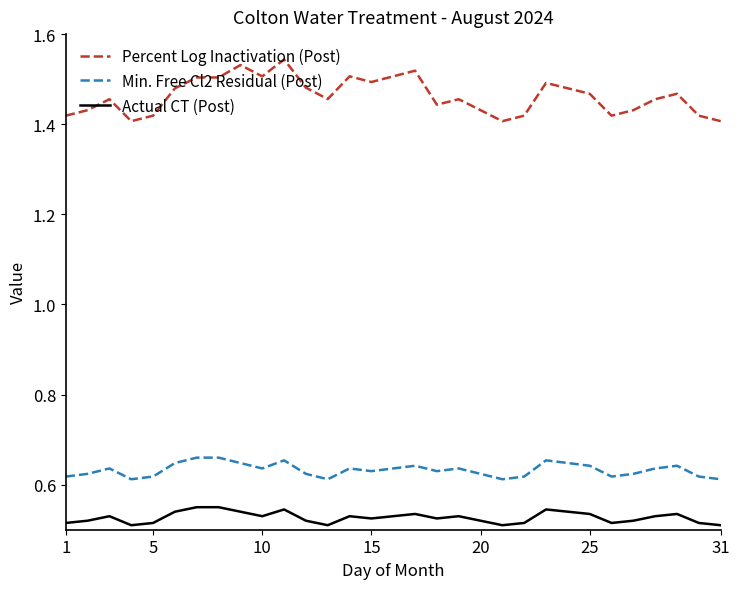

Count the number of data series in this chart.

3